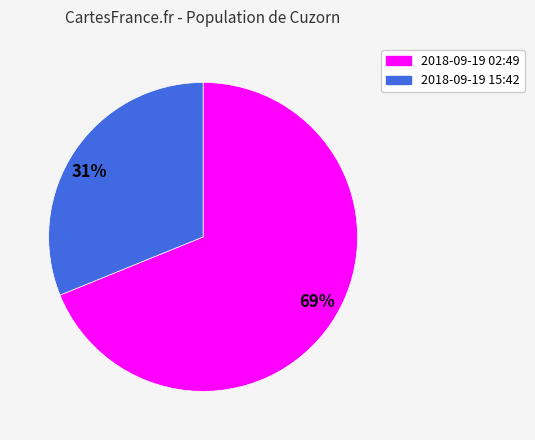

To the nearest percent, what percentage of the pie is 31%?

31%